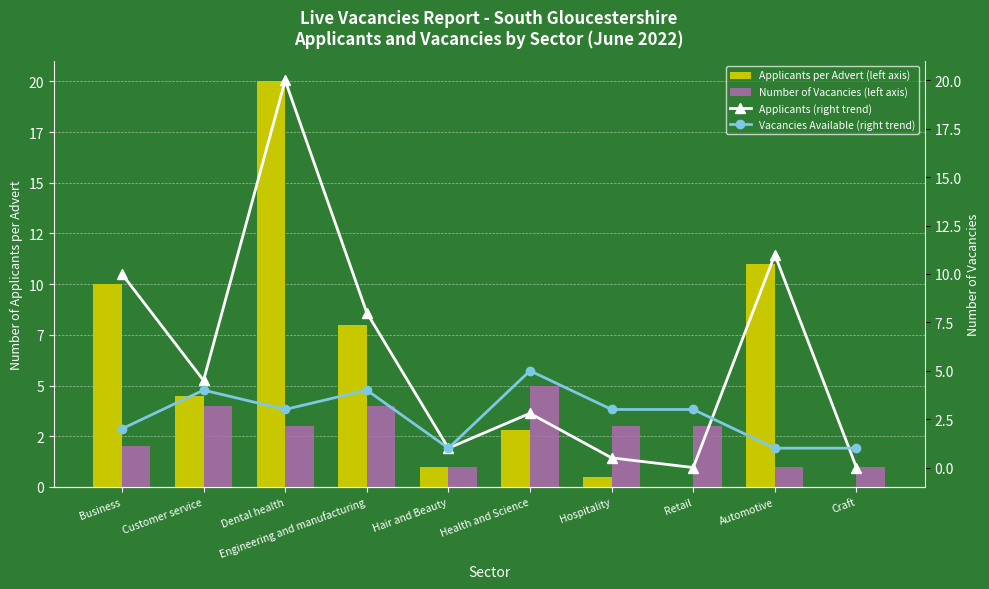

How many groups of bars are there?

10